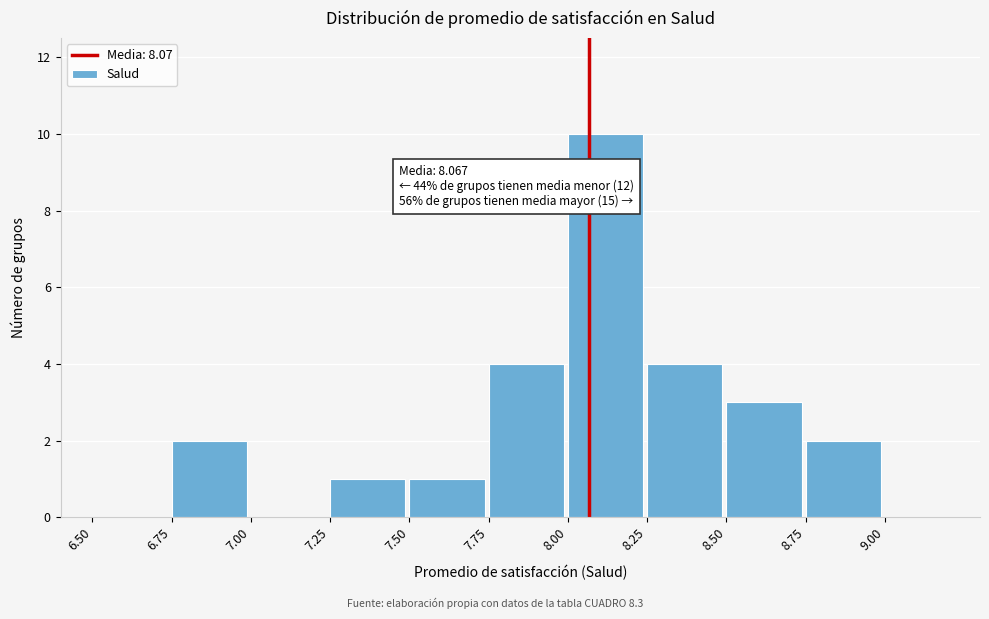

Which range on the x-axis has the tallest bar?

8.00 to 8.25